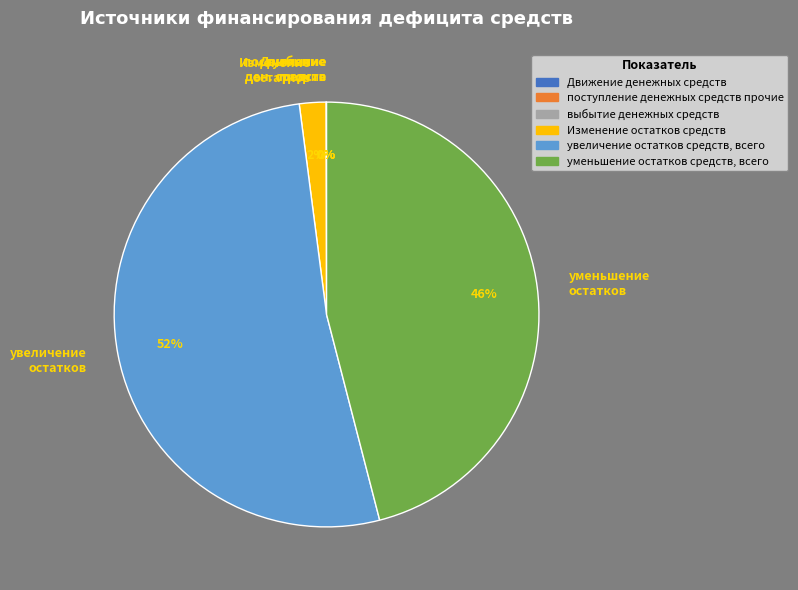

Which slice is the largest?

увеличение остатков